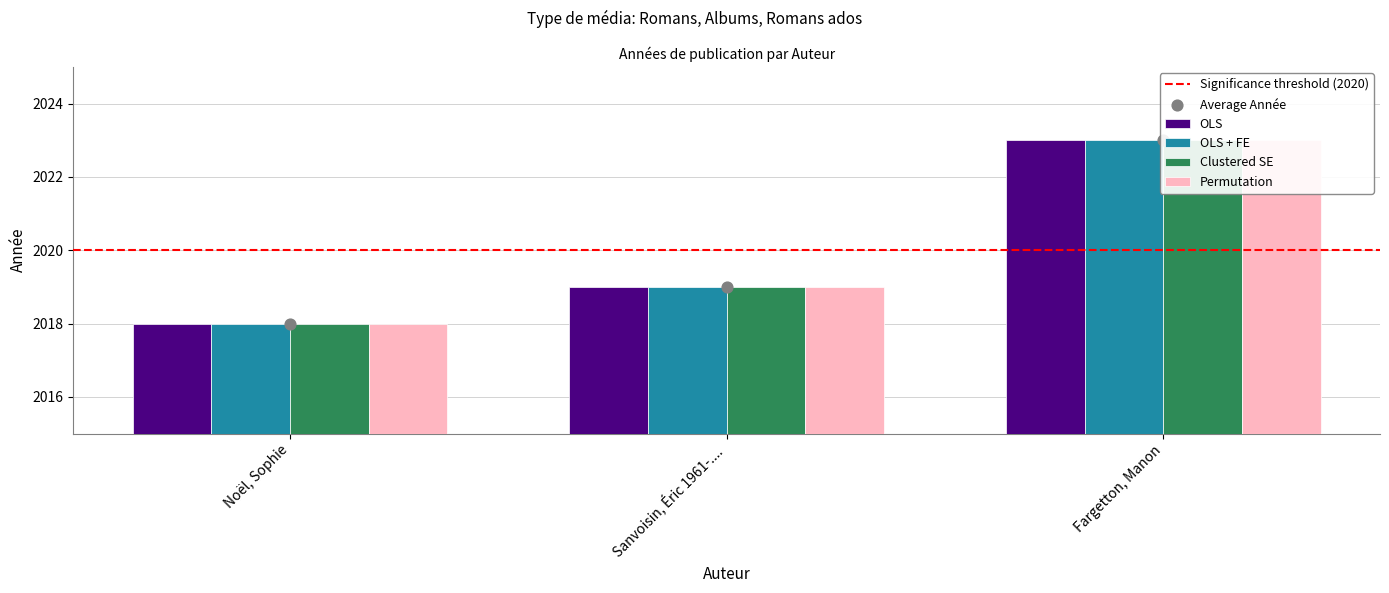

Which series has the largest total across all categories?

OLS